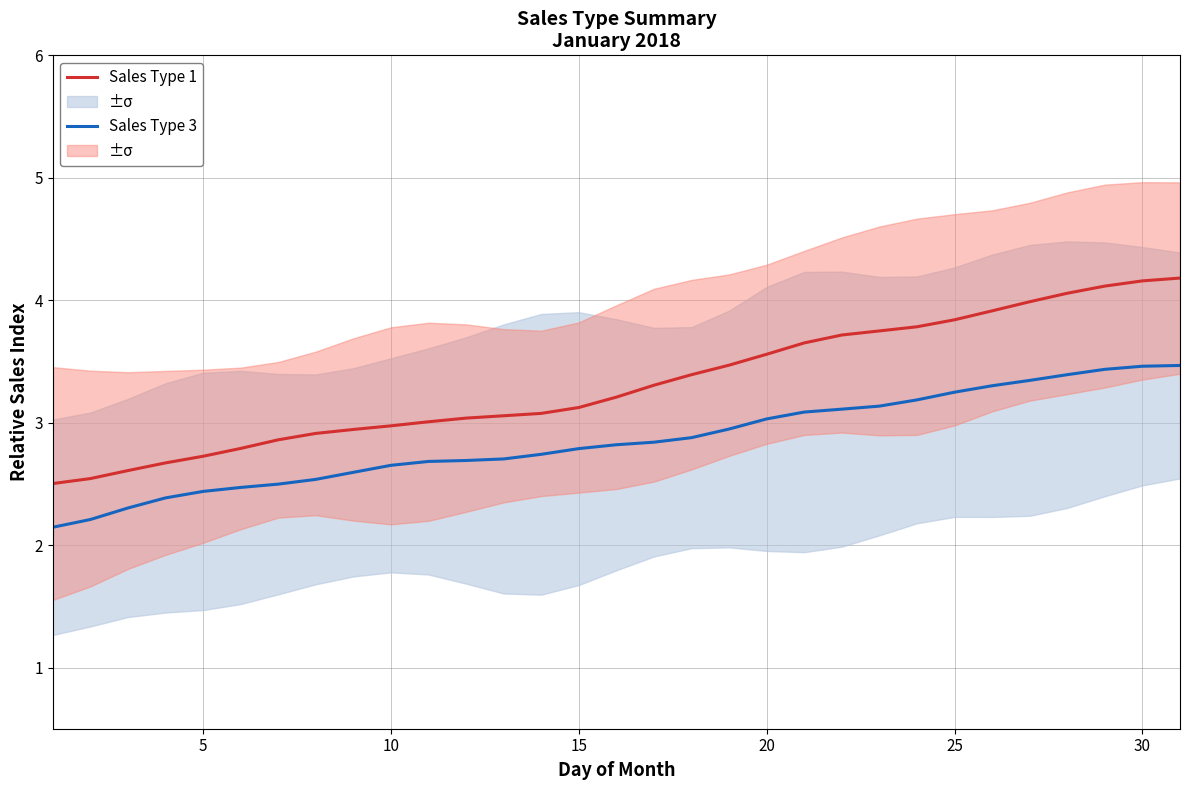

True or false: Sales Type 3 has a value of 4.8 at 25.

False